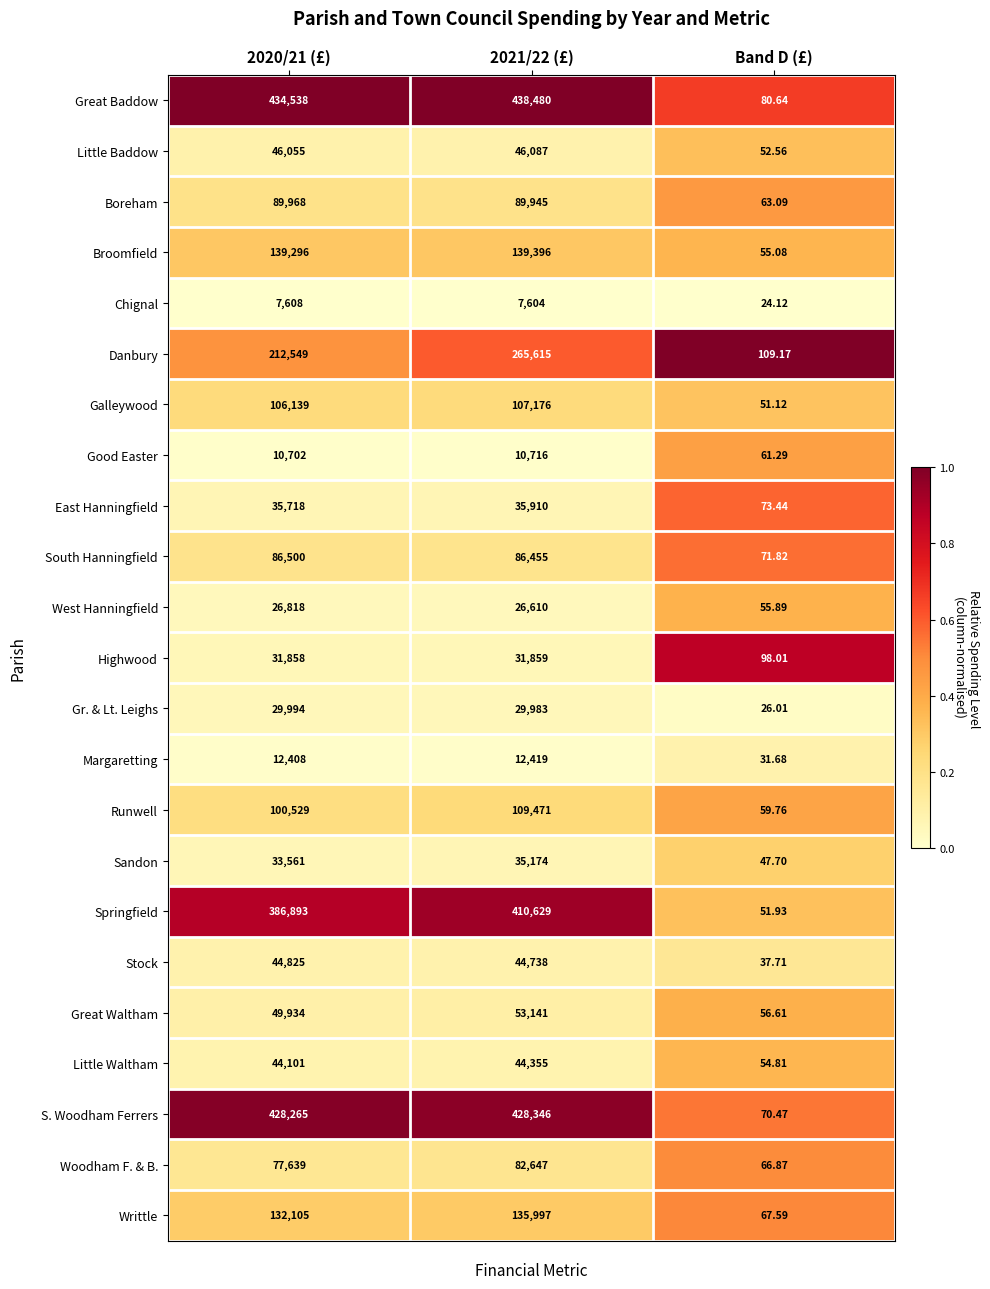

Between 2021/22 (£) and Band D (£), which series saw the biggest shift?

Great Baddow